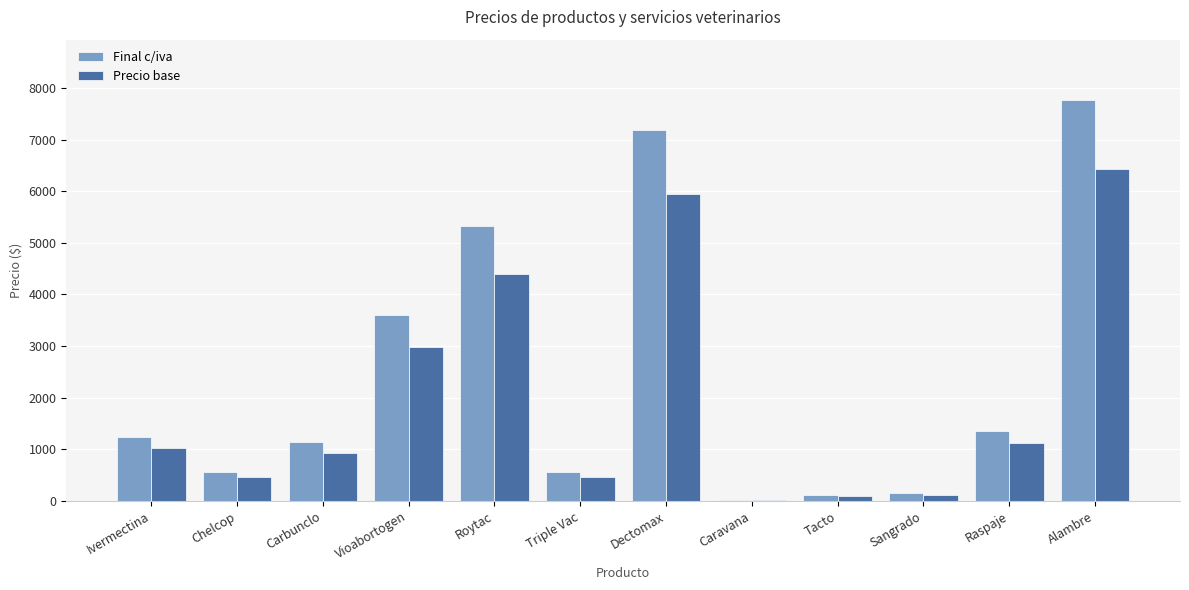

What are all the series names shown in the legend?

Final c/iva, Precio base